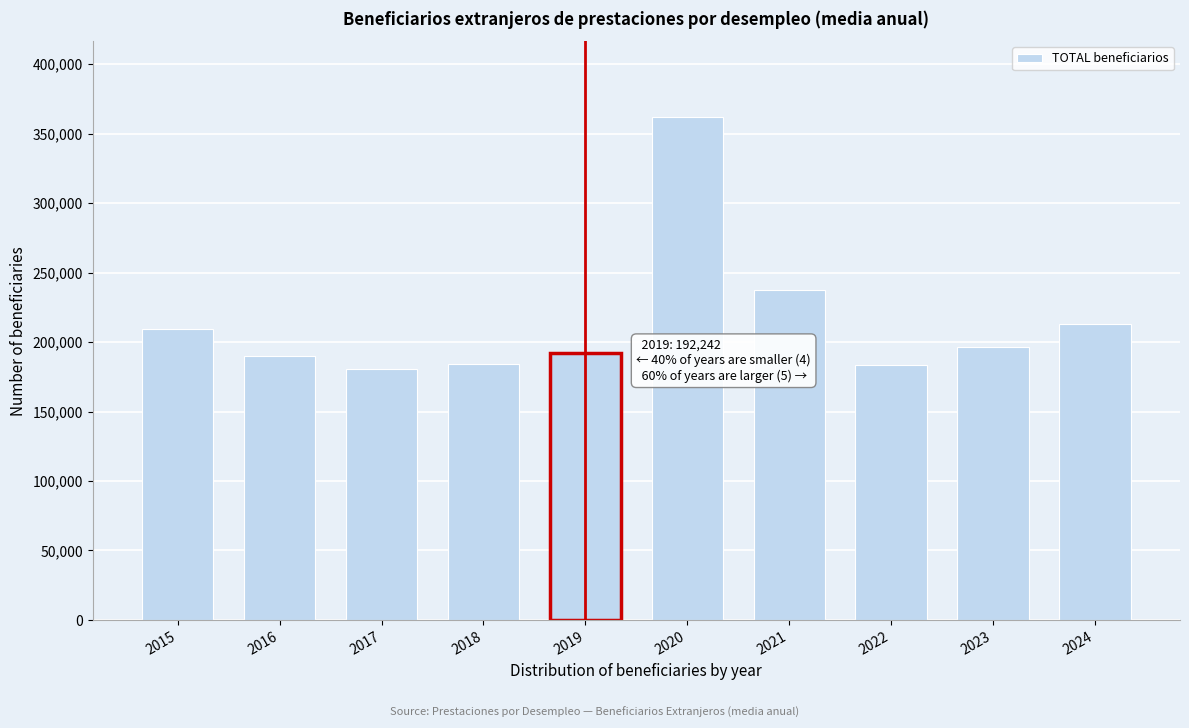

The value at 2022 is 183296.2. True or false?

True